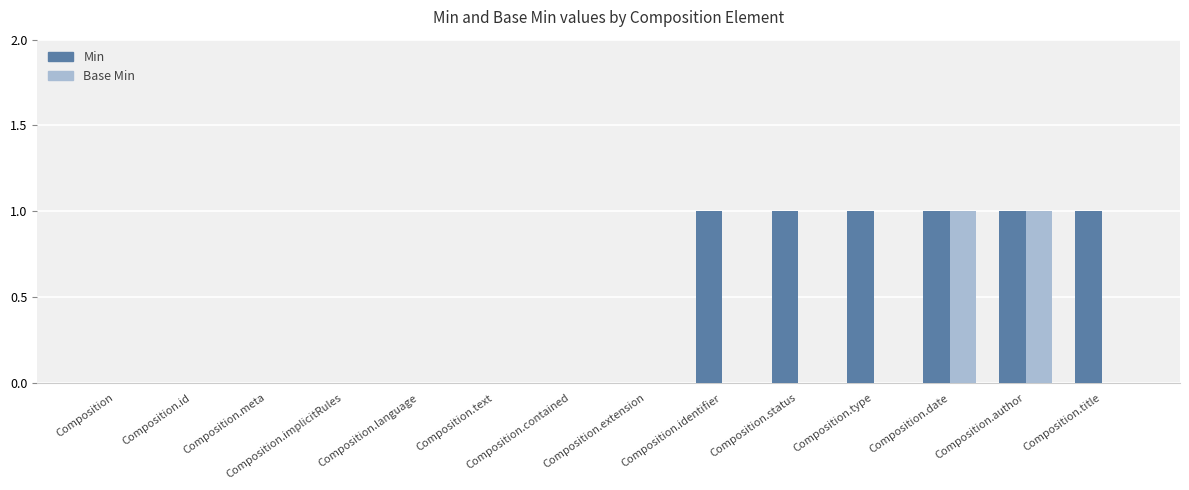

Is the value of Min at Composition.date greater than the value of Base Min at Composition.title?

Yes